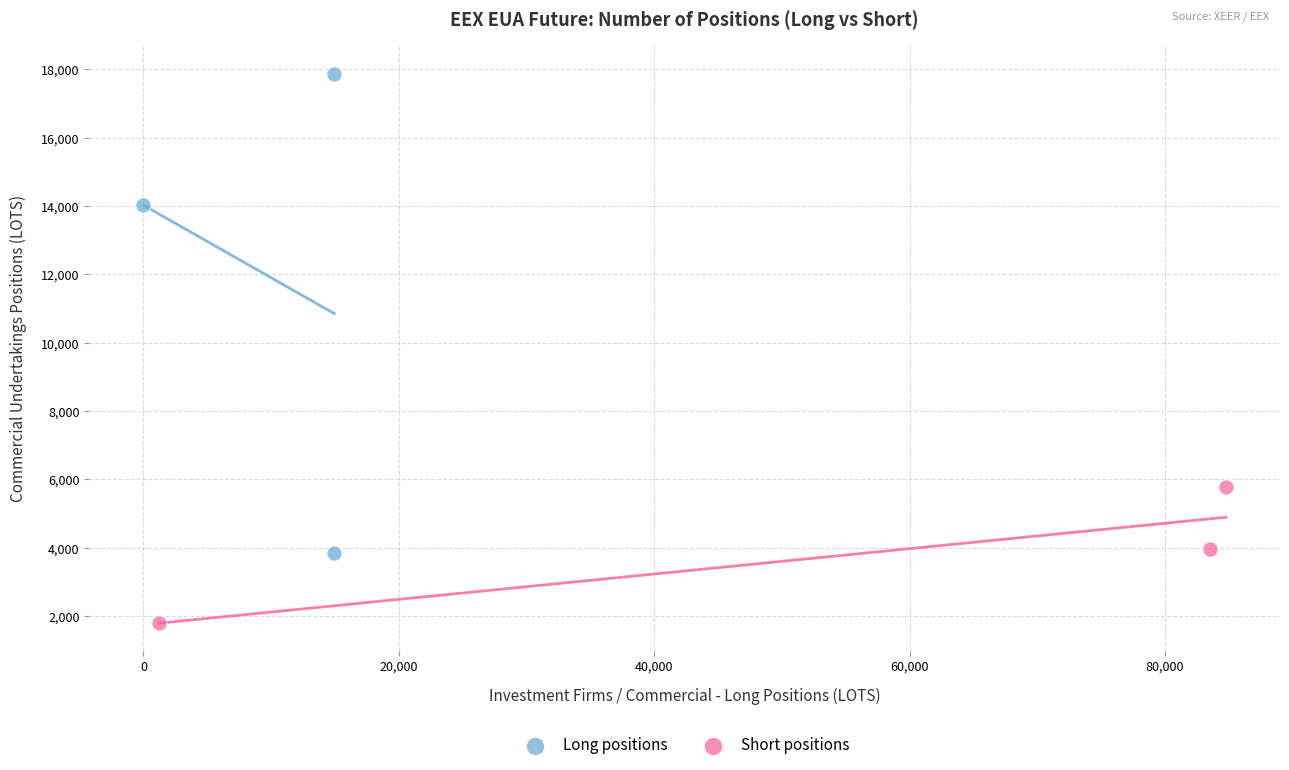

What are all the series names shown in the legend?

Long positions, Short positions